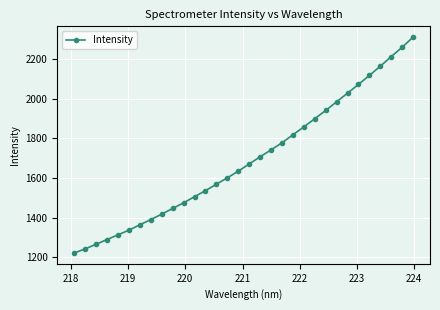

What is the minimum value shown in the chart?

1221.0